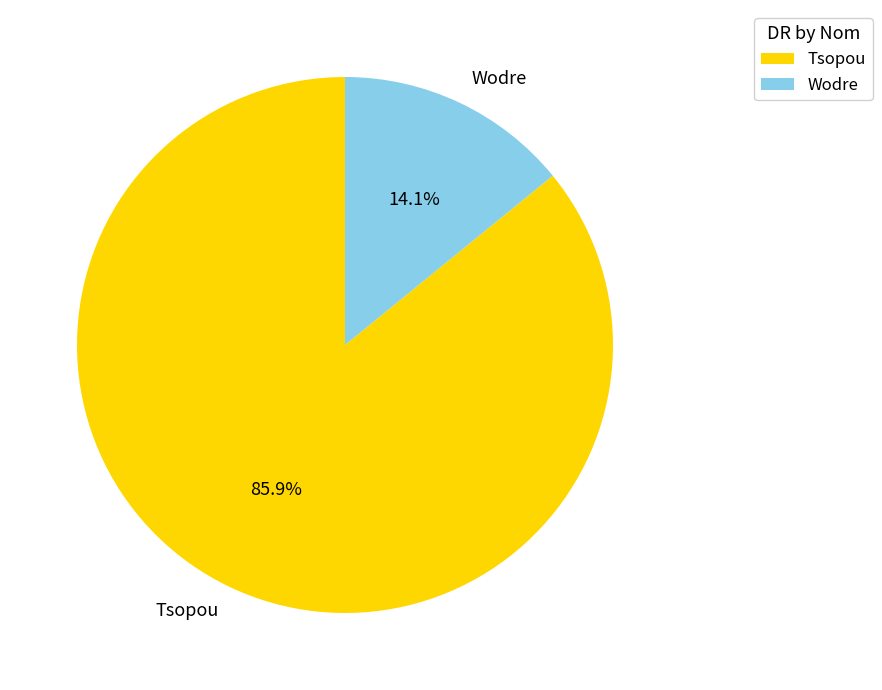

Which has a higher value, Wodre or Tsopou?

Tsopou